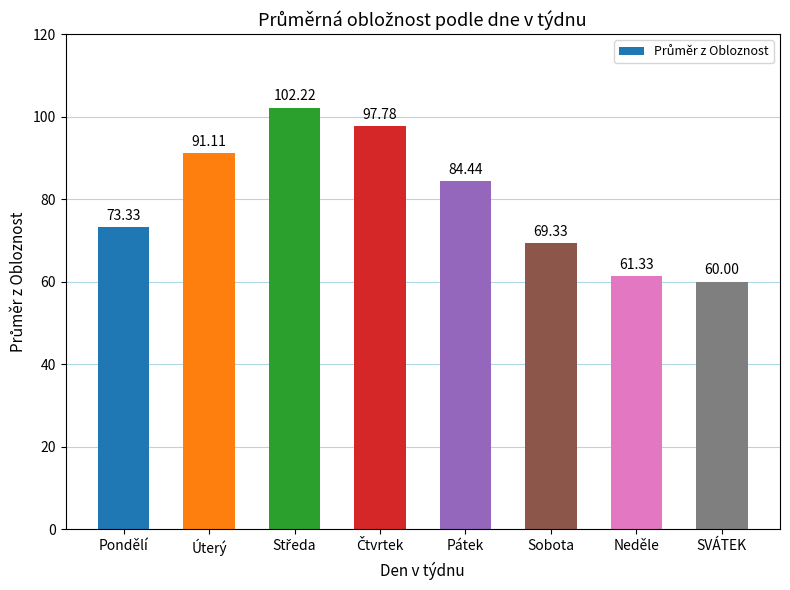

What is the sum of all values?

639.5